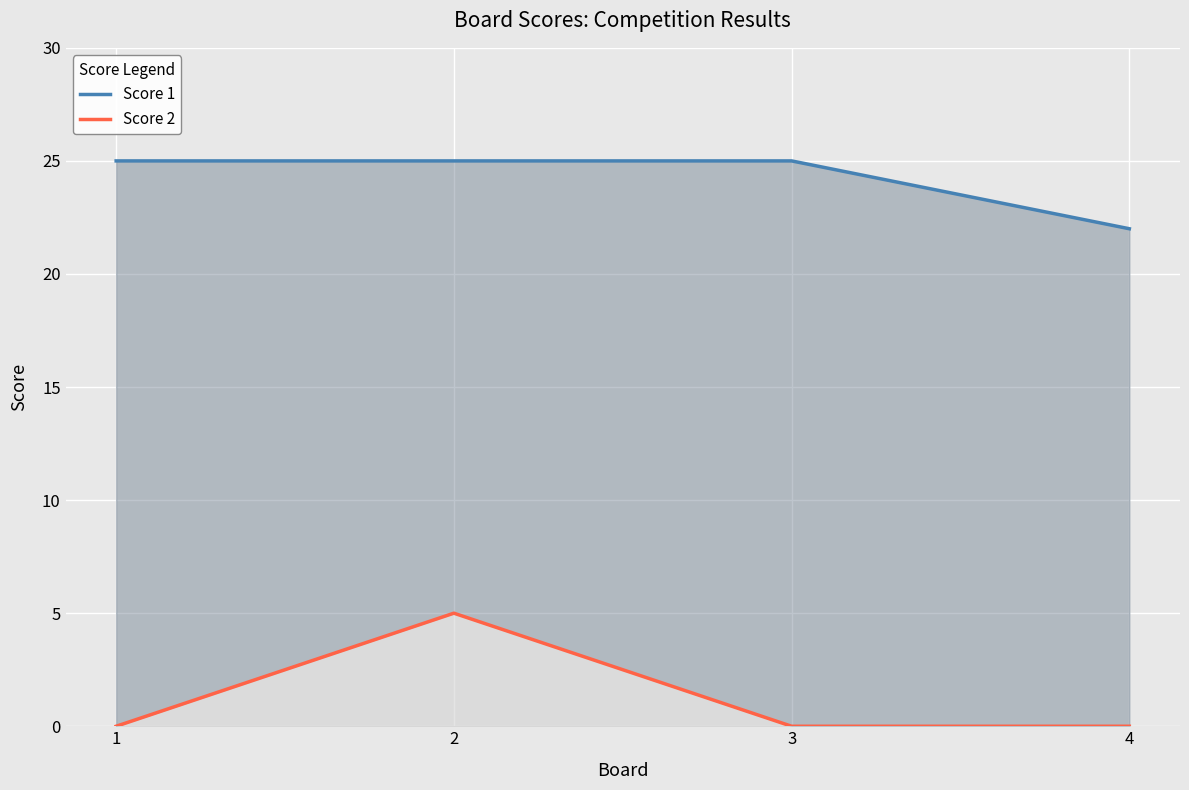

Reading right to left, extract all data points from this chart.

Score 1: 22	25	25	25
Score 2: 0	0	5	0